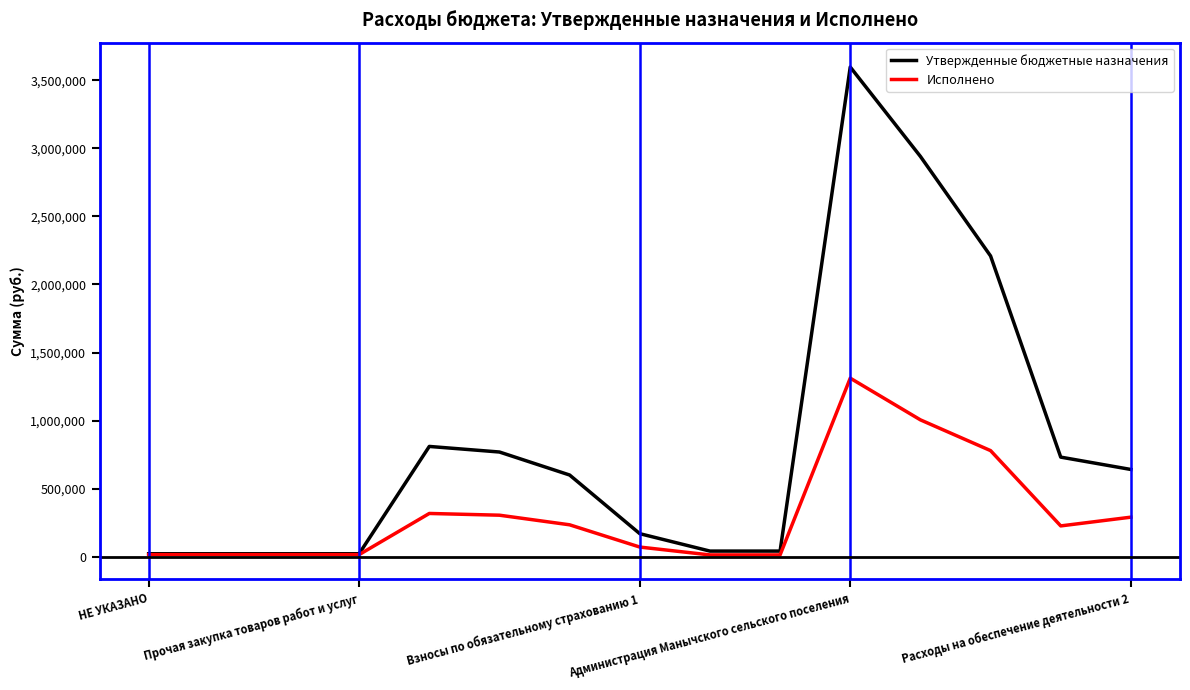

At how many categories does at least one series exceed 1033176?

3